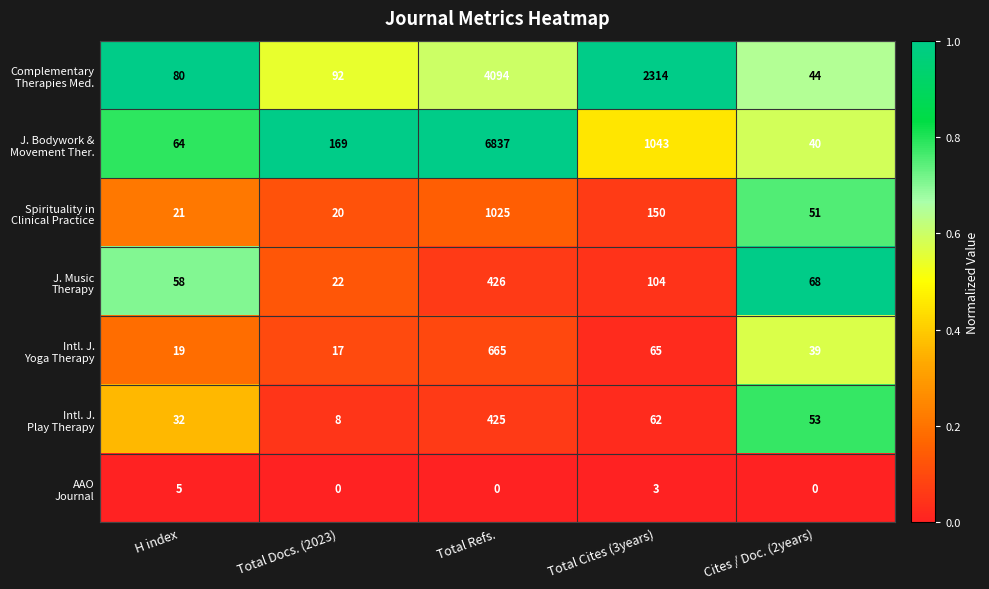

What is the spread (max minus min) of values at Total Refs.?

6837